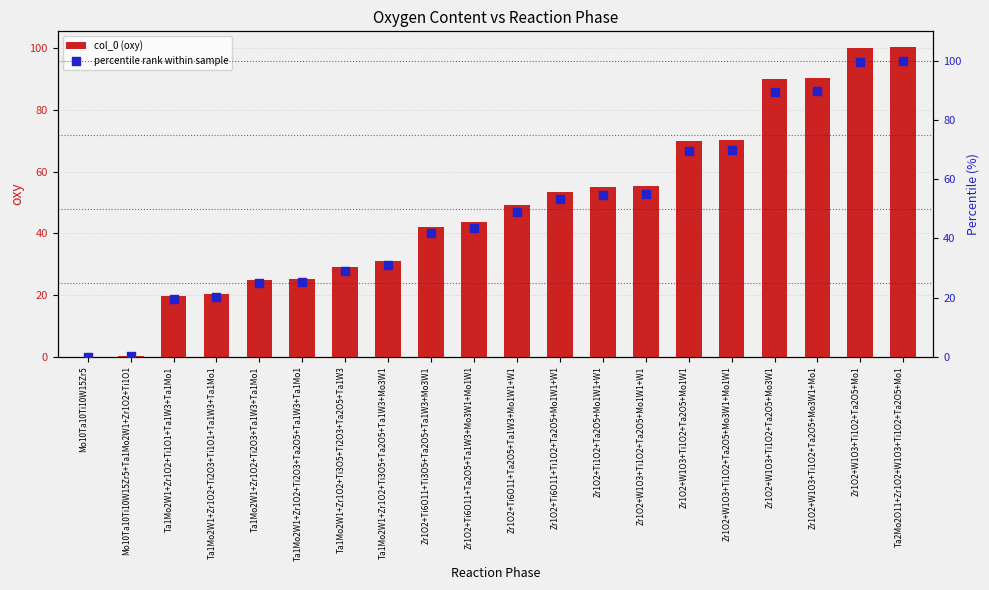

What is the total value across all series at Mo10Ta10Ti10W15Zr5+Ta1Mo2W1+Zr1O2+Ti1O1?

0.5